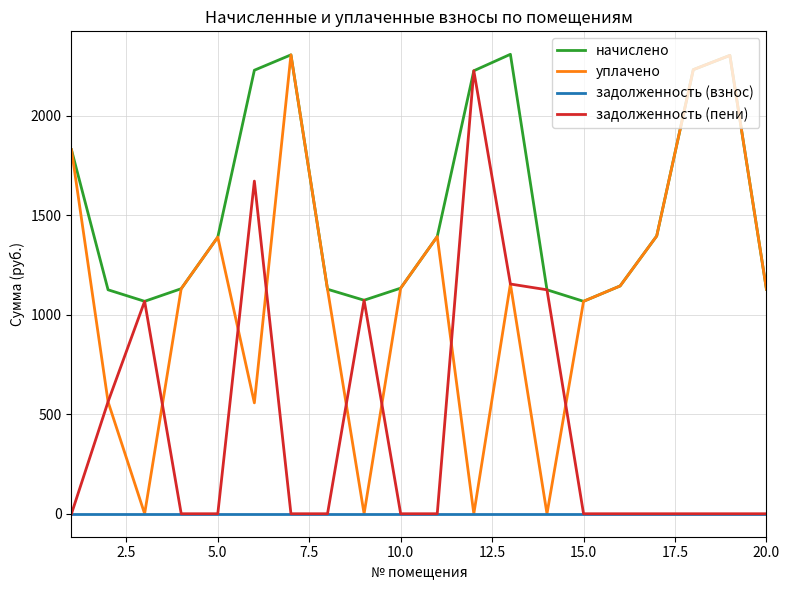

Which series has the largest total across all categories?

начислено